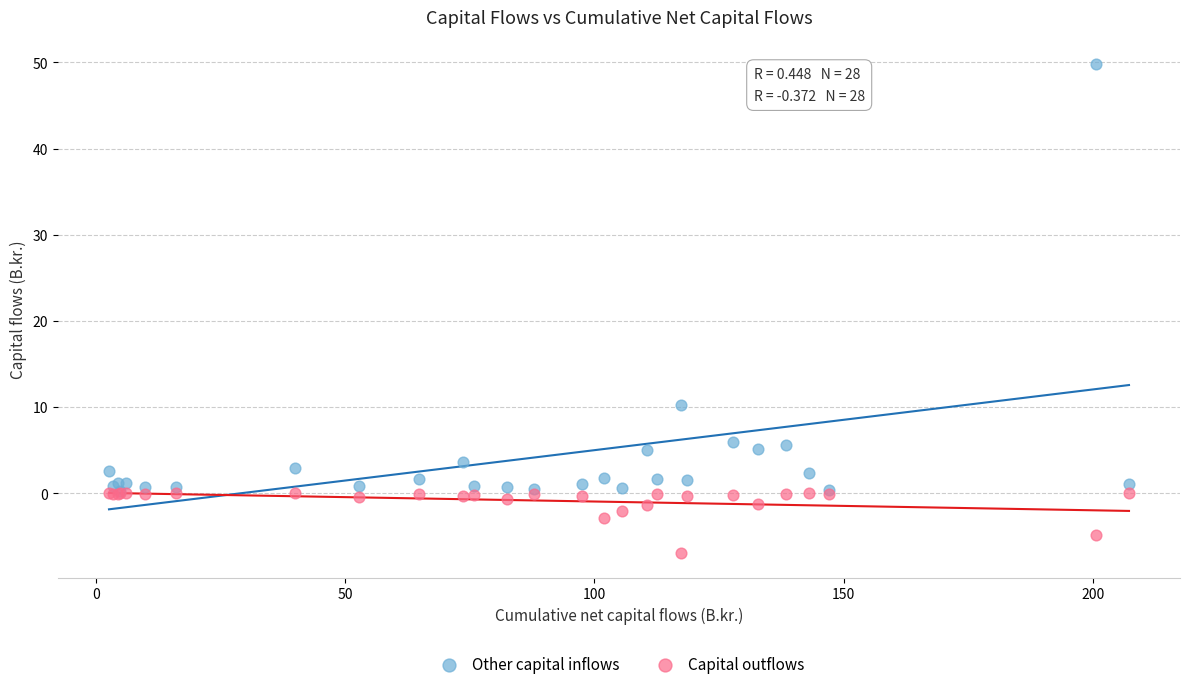

What are all the series names shown in the legend?

Other capital inflows, Capital outflows